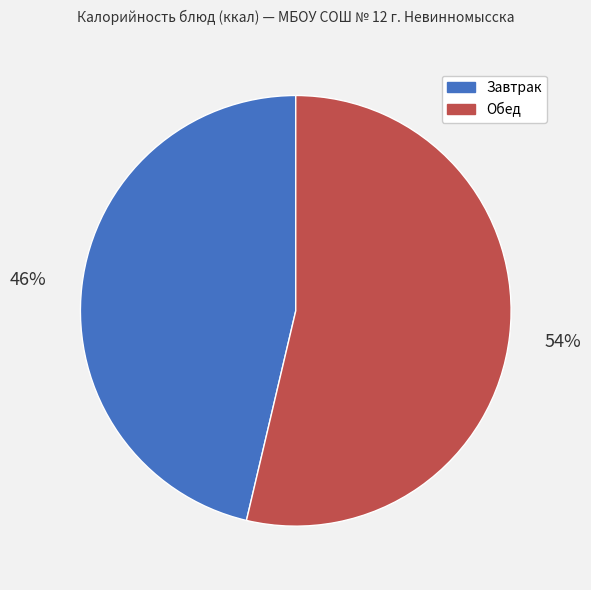

True or false: Обед accounts for 39% of the total.

False